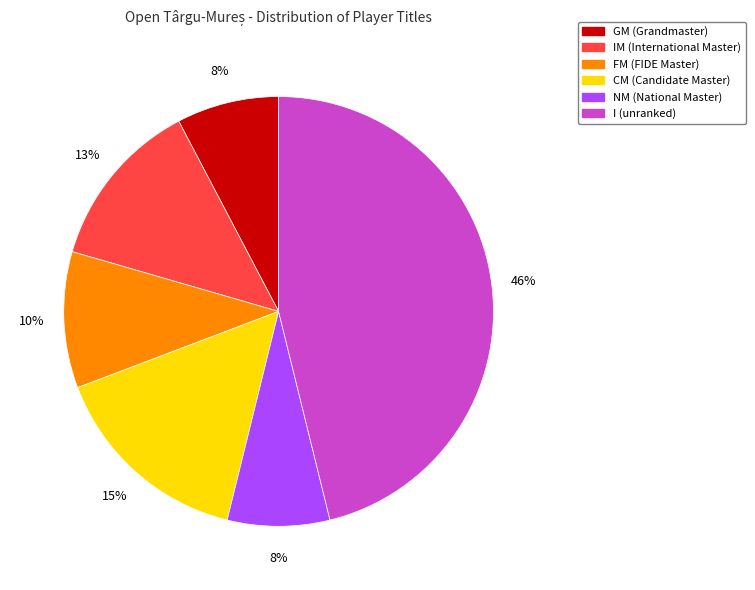

Which has a higher value, NM (National Master) or FM (FIDE Master)?

FM (FIDE Master)